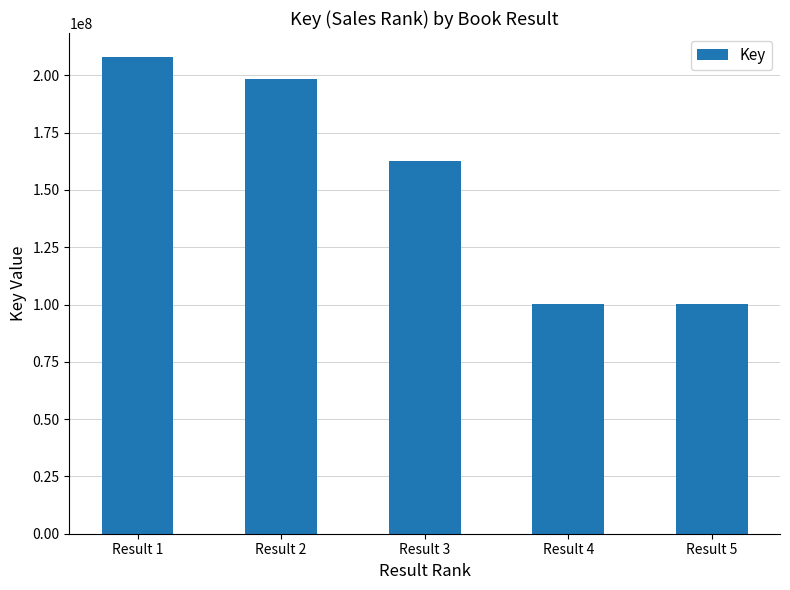

What is the sum of all values?

769764519